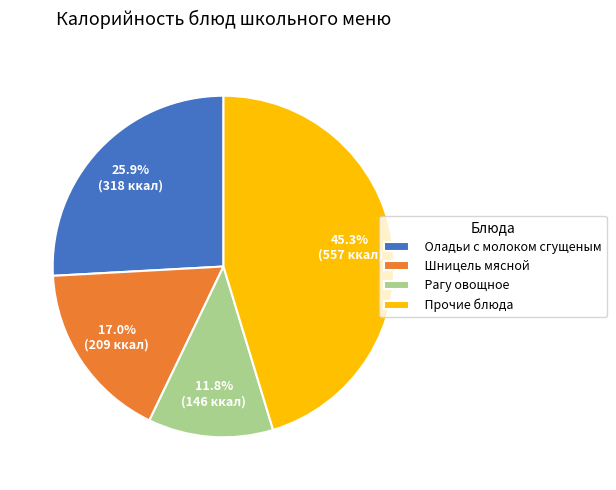

How many segments does this pie chart have?

4